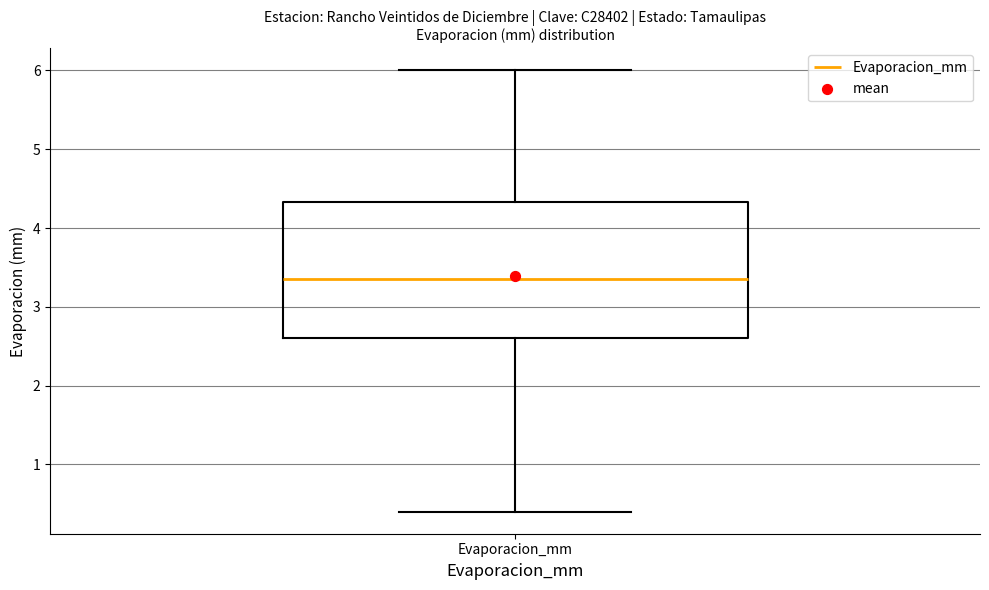

Where does the upper whisker of the box for Evaporacion_mm end on the y-axis? The values are not printed on the chart, so give them approximately, as read against the axis.

6.0